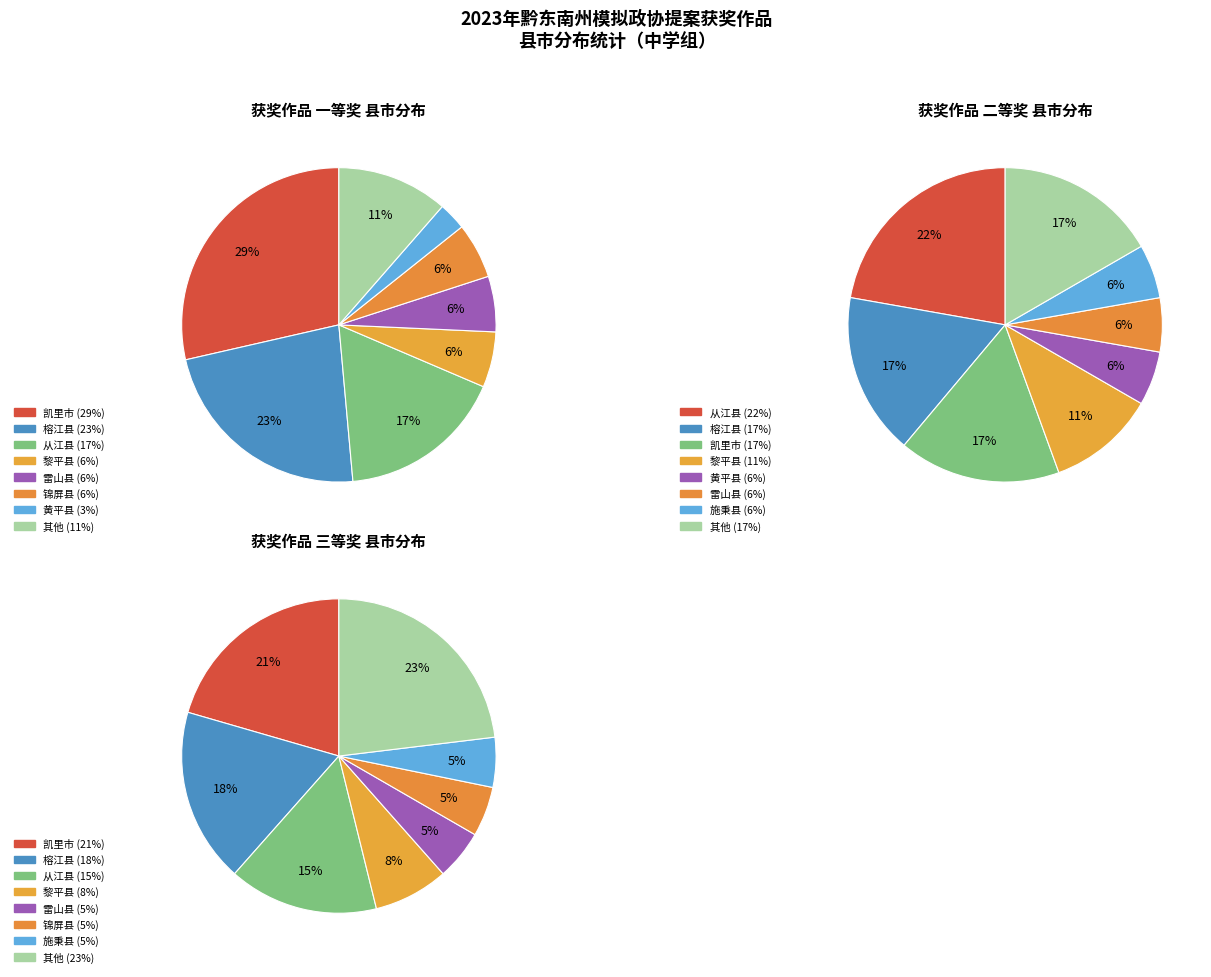

To the nearest percent, what is the combined percentage of 一等奖 and 二等奖?

66%